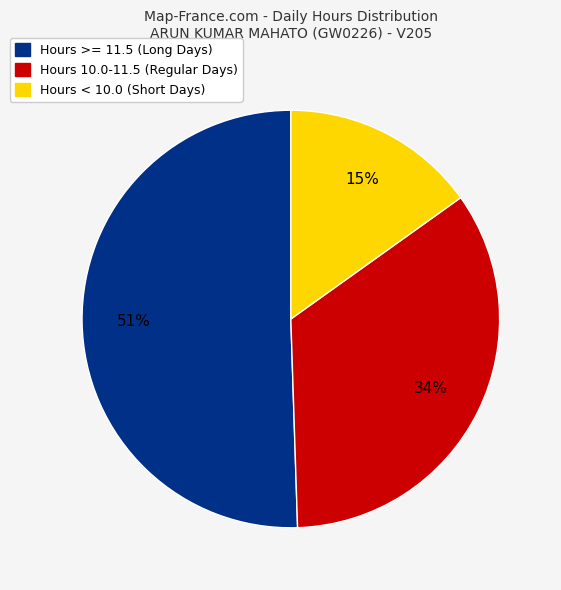

Count the number of slices in the pie.

3